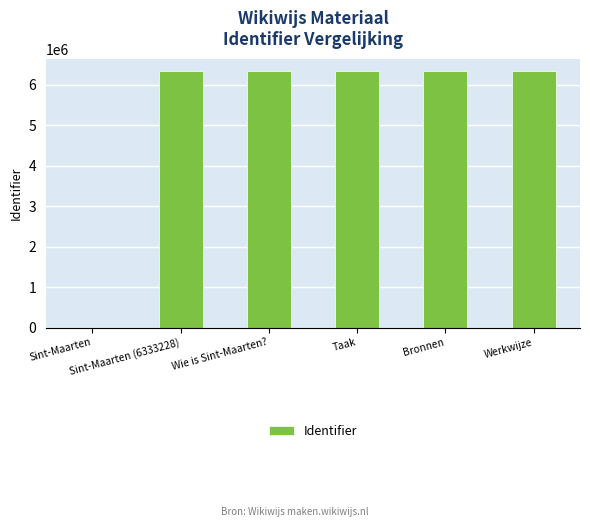

What is the greatest value displayed?

6333292